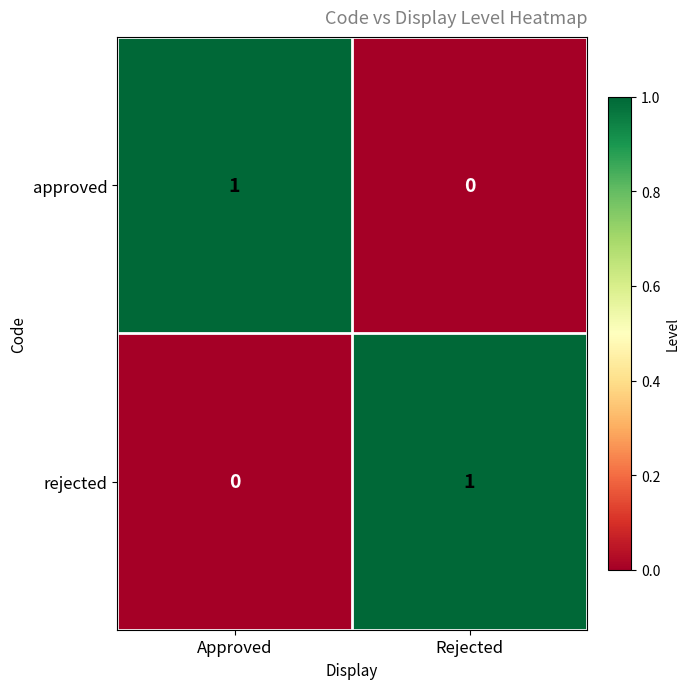

Count the number of data series in this chart.

2